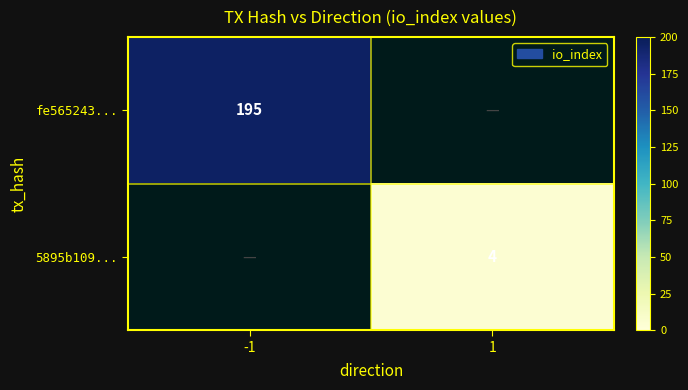

The value of fe565243... at -1 is 337. True or false?

False